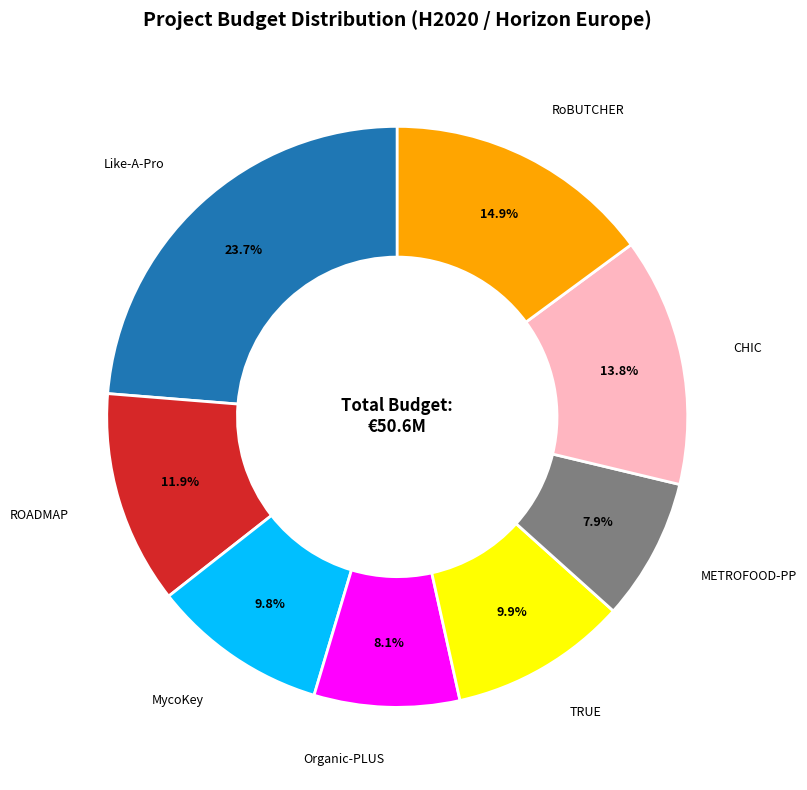

What percentage is the Like-A-Pro slice, to the nearest percent?

24%